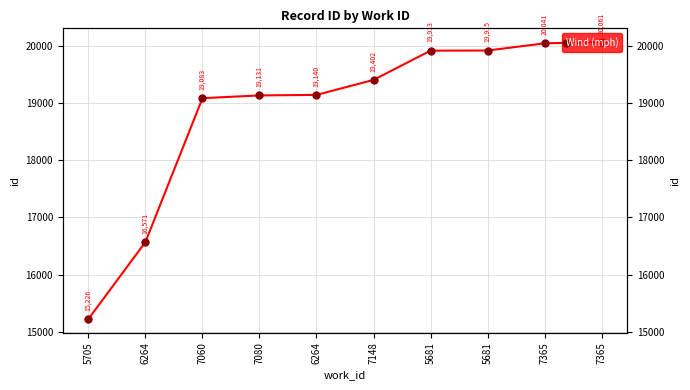

What is the greatest value displayed?

20061